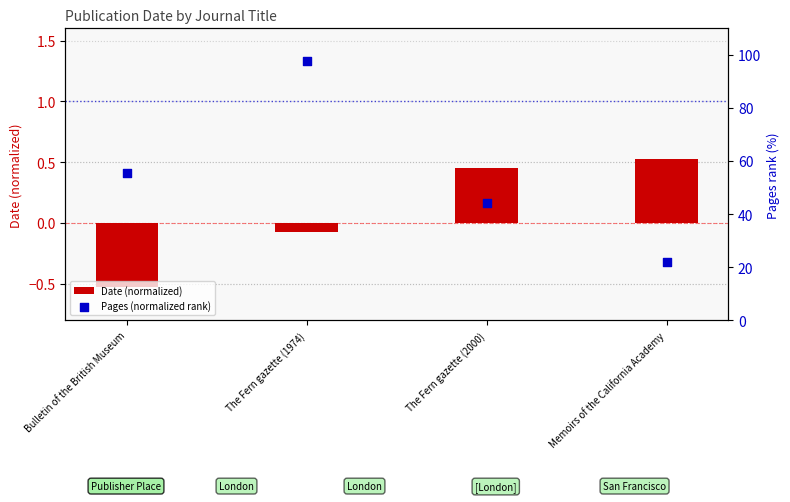

At which category is the sum across all series the highest?

The Fern gazette (1974)